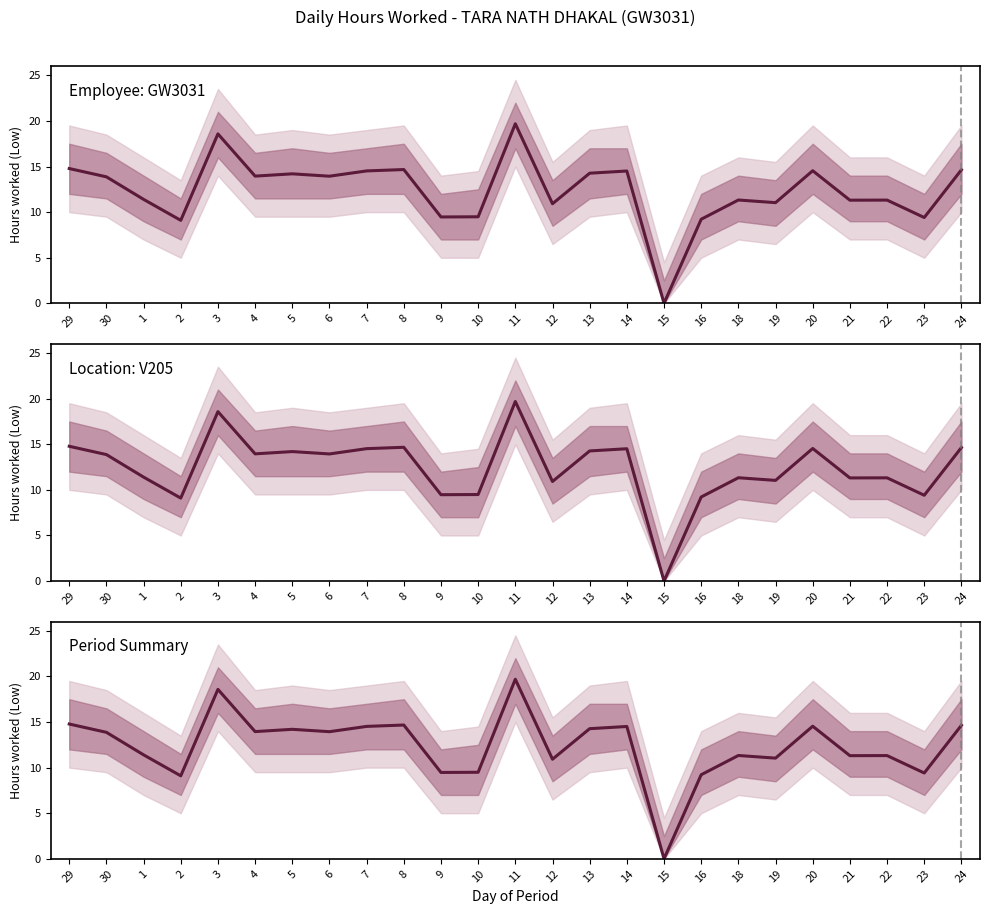

How many interior local peaks (higher than both neighbors) does the data have?

8